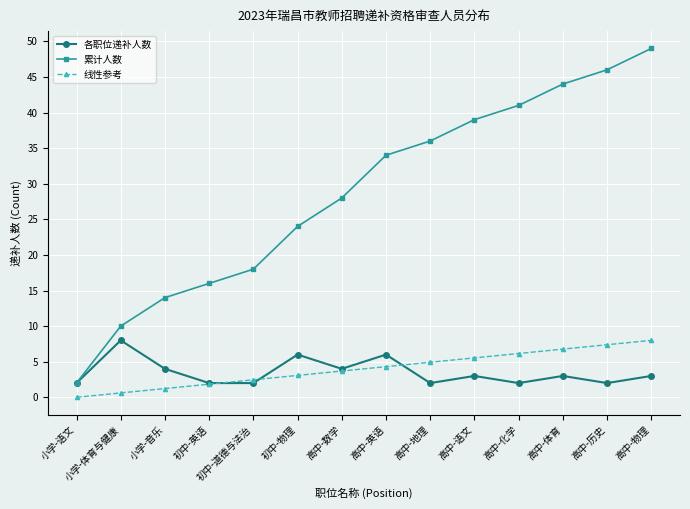

What is the difference between the 各职位递补人数 values at 初中-物理 and 初中-英语?

4.0